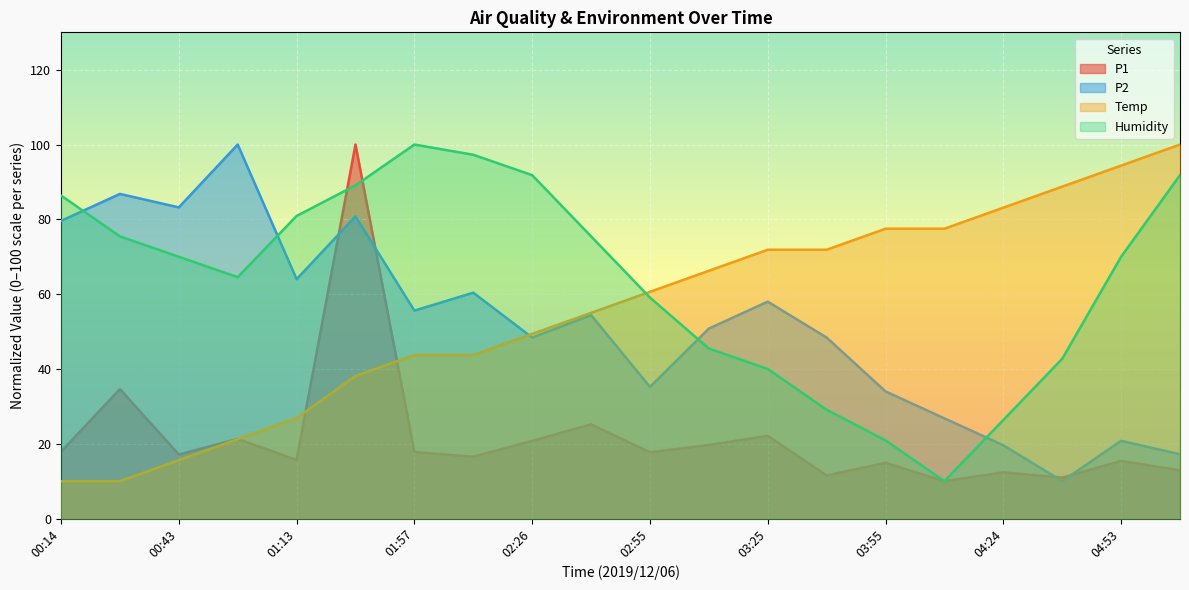

Read the P2 value at 03:25.

58.0